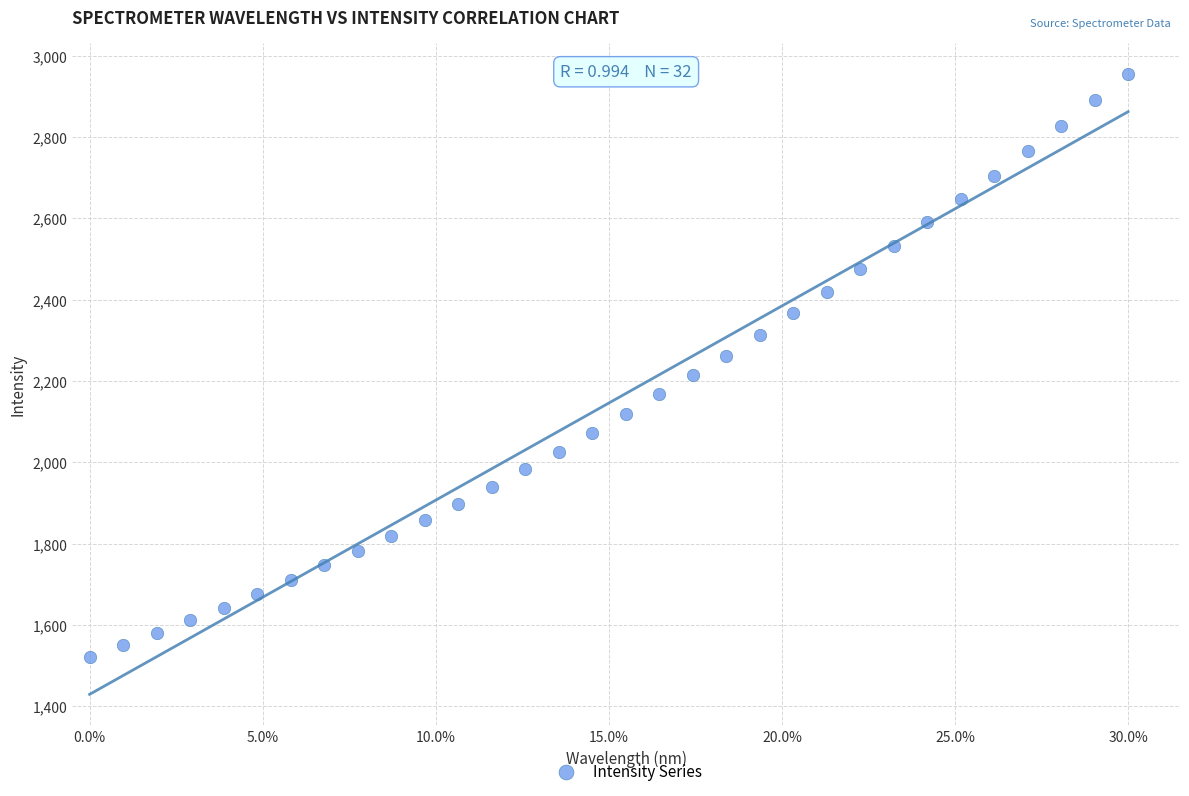

What is the range of X values (max minus min)?

0.3